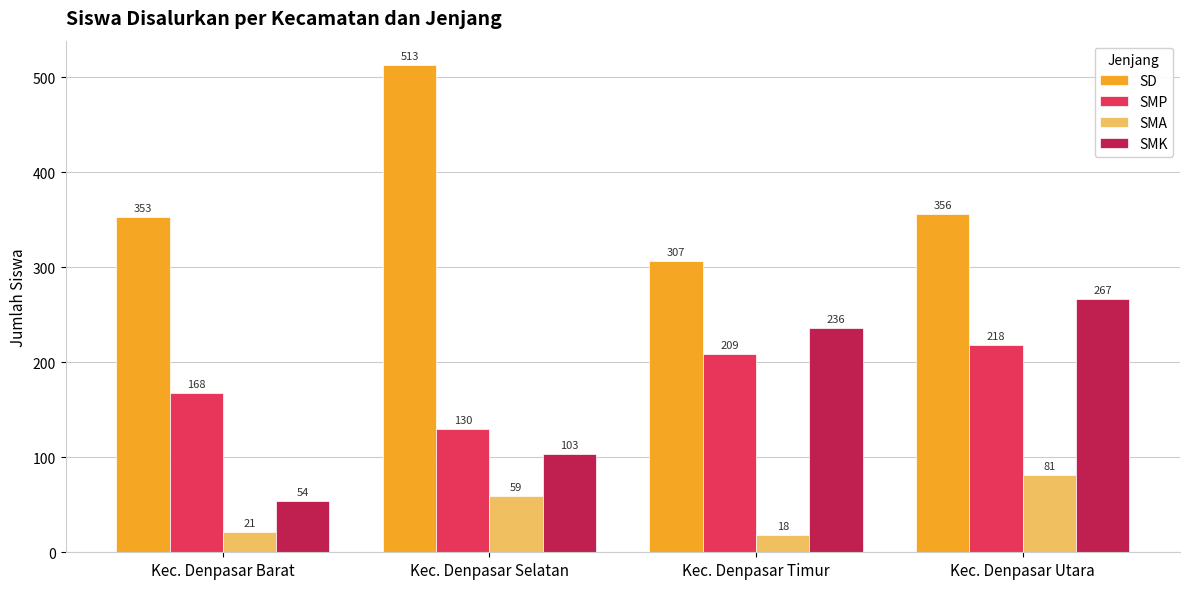

What is the difference between the maximum and minimum values in the SMA series?

63